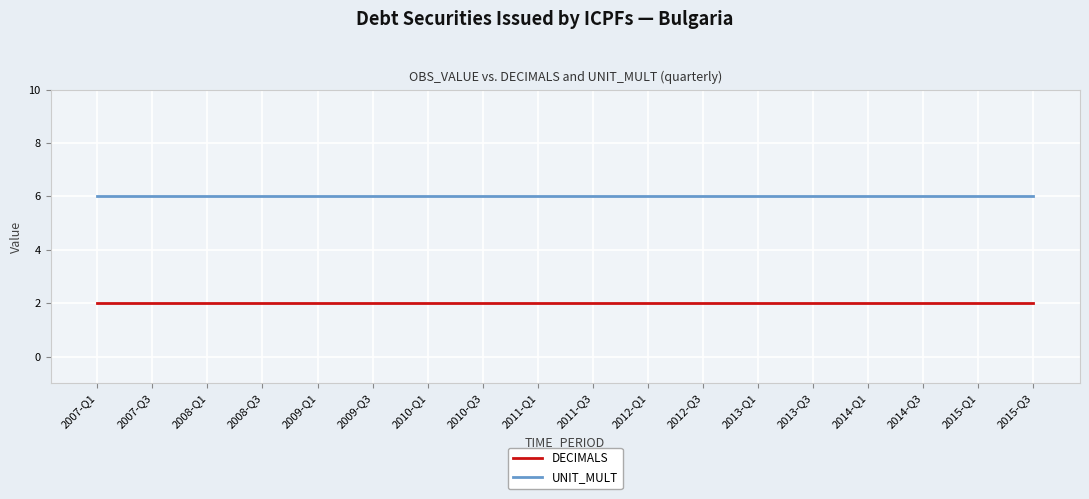

True or false: UNIT_MULT has a value of 6 at 2012-Q1.

True